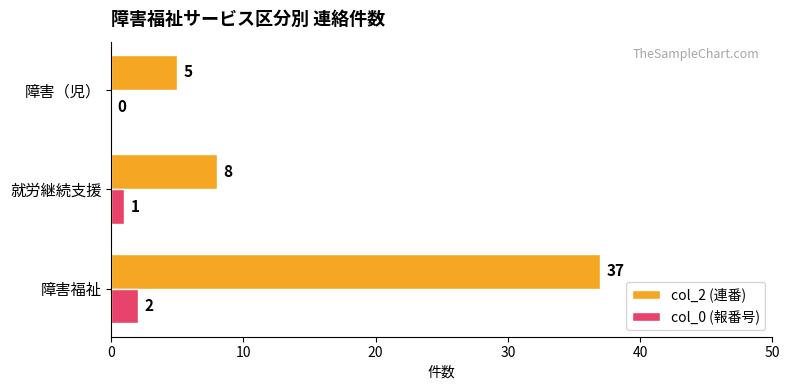

What is the maximum value shown in the chart?

37